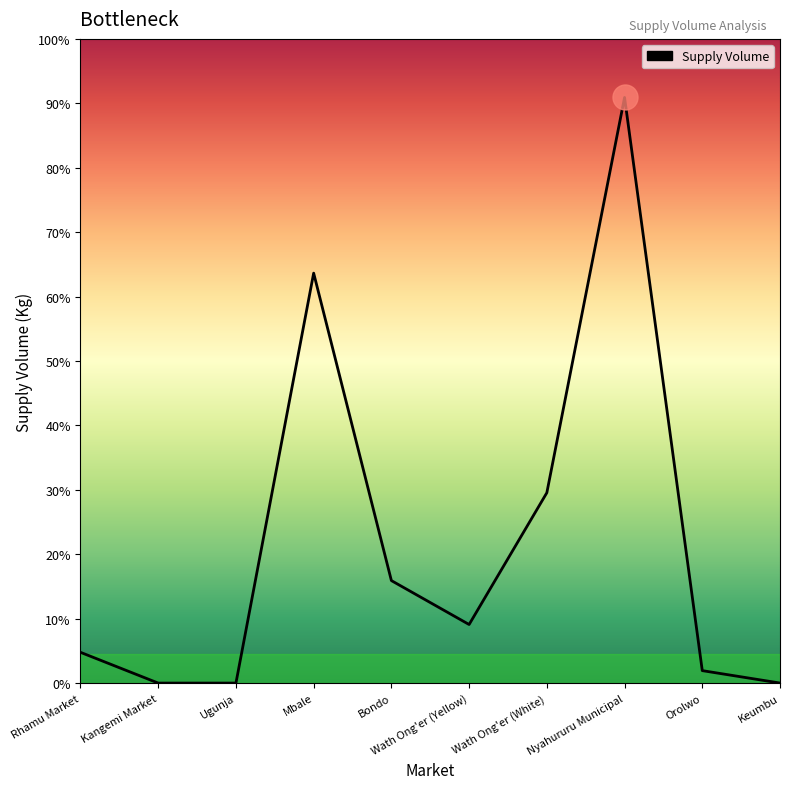

The value at Bondo is 9145. True or false?

False